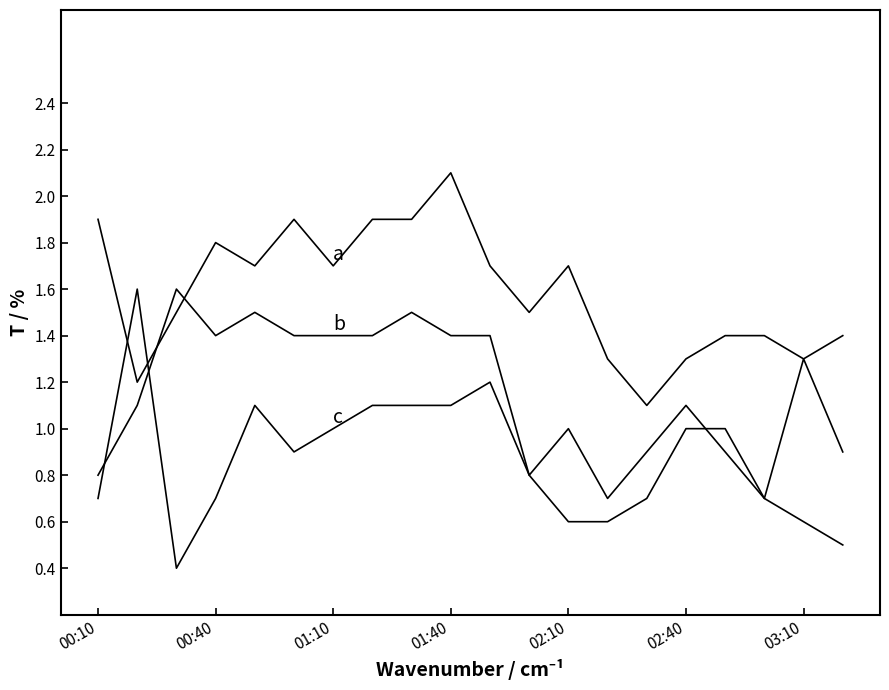

Does the chart have visible grid lines?

No